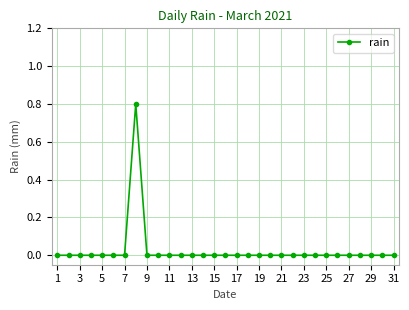

Count the number of categories in the chart.

31